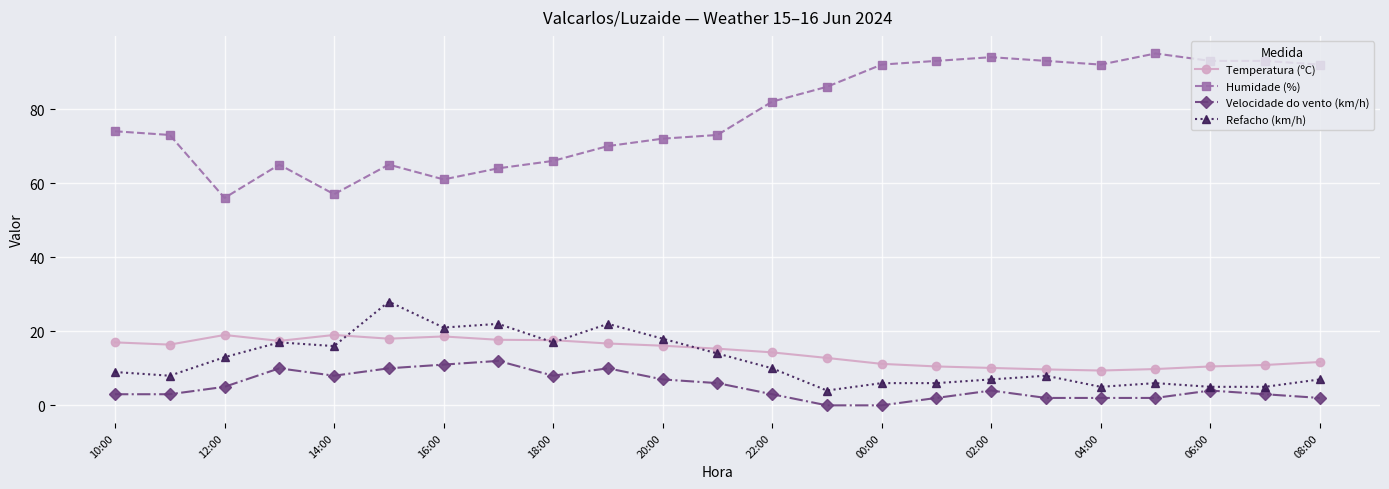

List the series in order of their peak value, highest first.

Humidade (%), Refacho (km/h), Temperatura (ºC), Velocidade do vento (km/h)